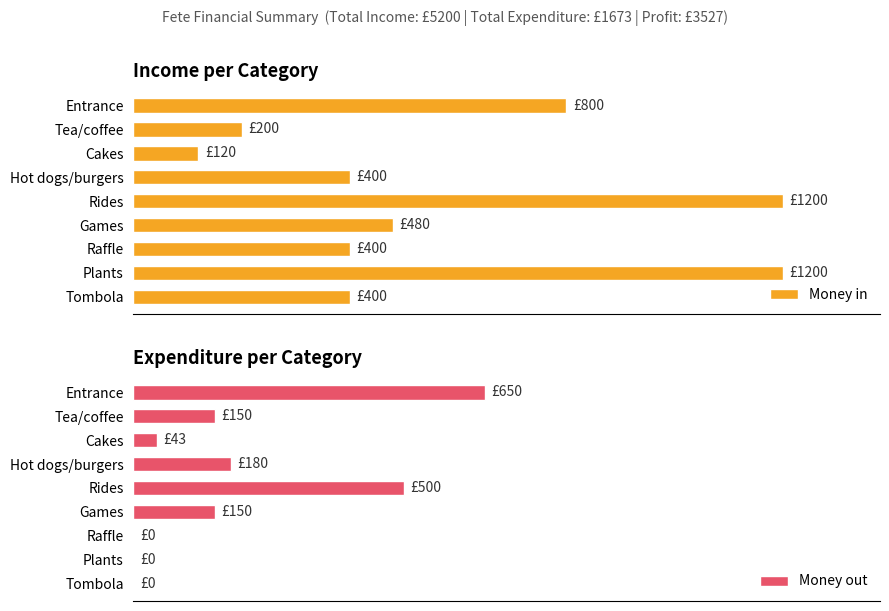

The Money out series shows -206 at Tombola. True or false?

False